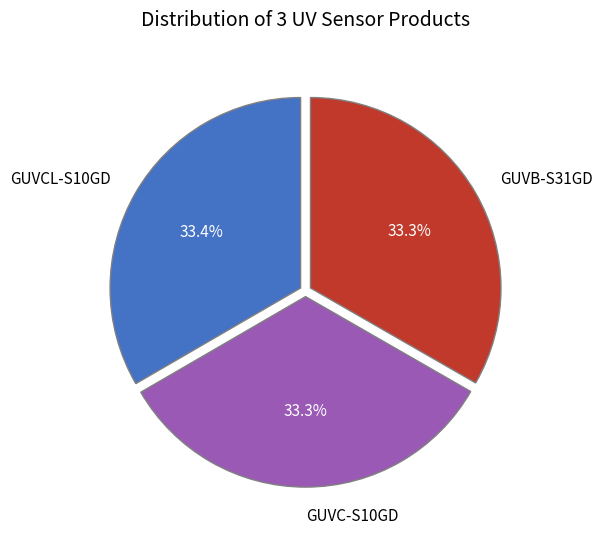

What percentage is the GUVC-S10GD slice, to the nearest percent?

33%